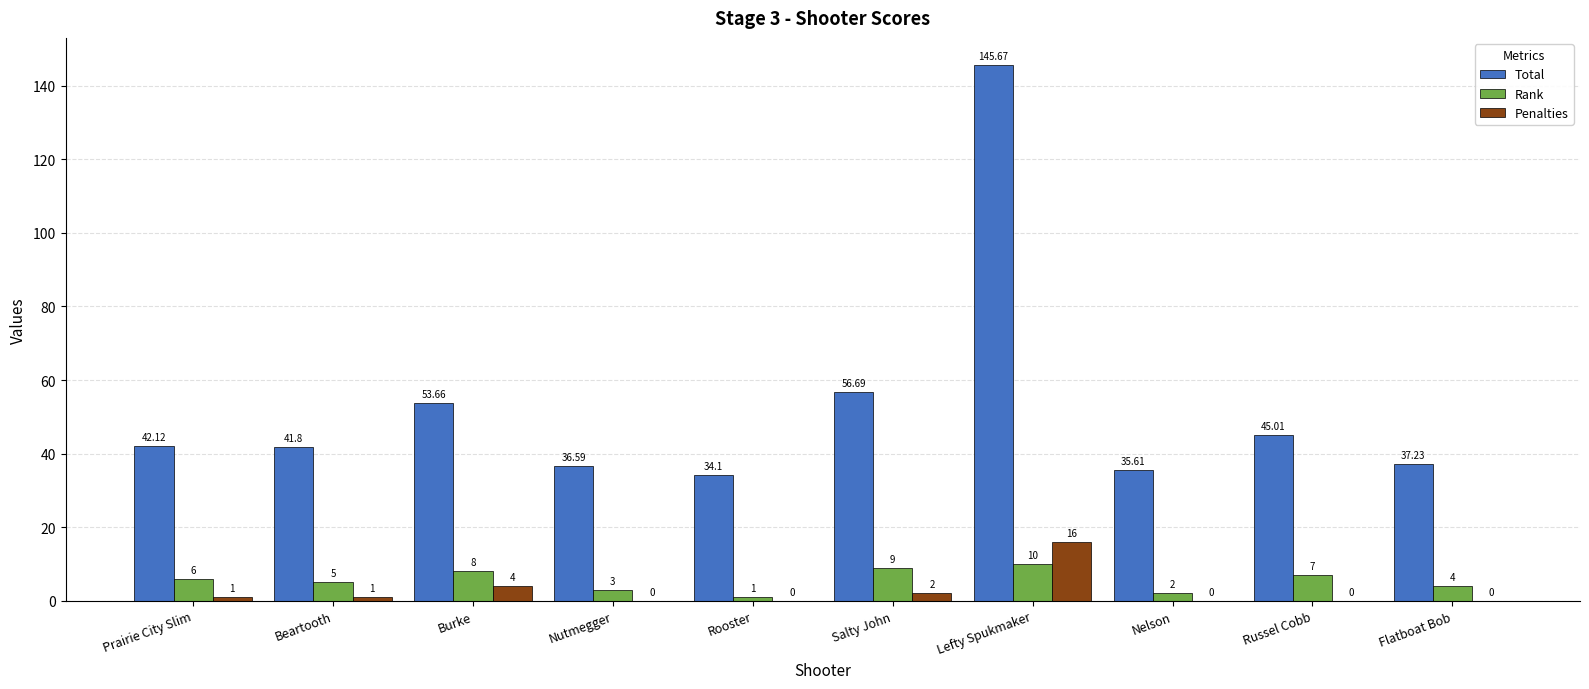

Where is Total nearest to the value 89?

Salty John